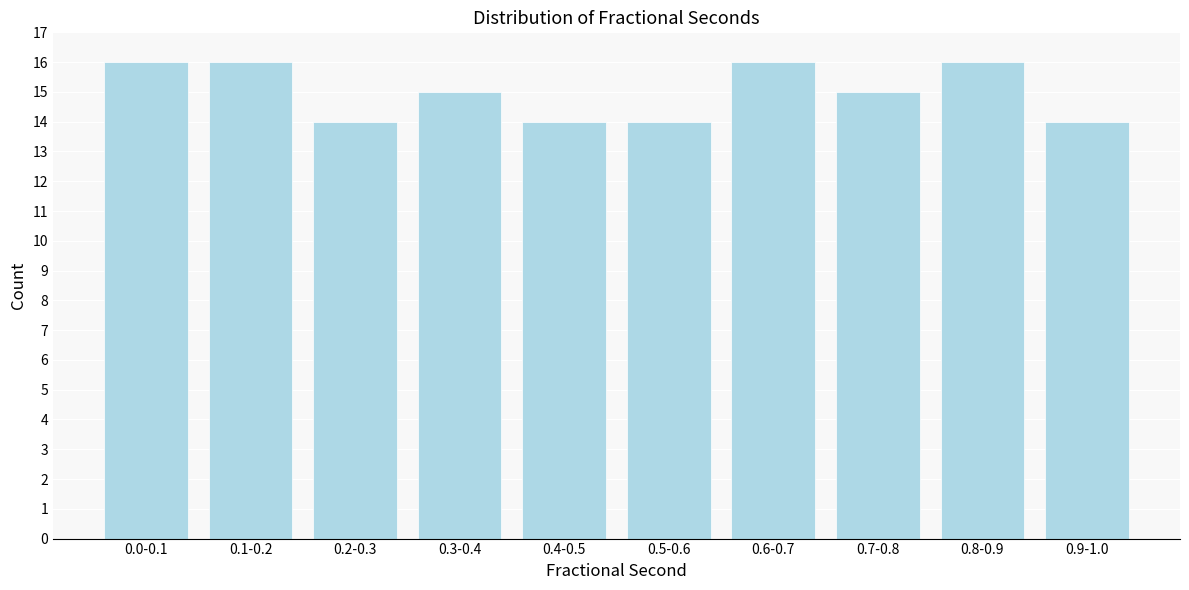

Reading left to right, transcribe all the data shown in this chart.

16	16	14	15	14	14	16	15	16	14